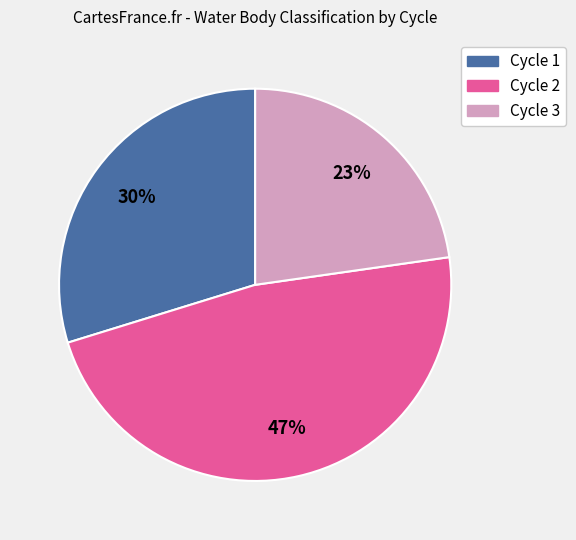

Combined, do Cycle 2 and Cycle 1 account for over 50%?

Yes